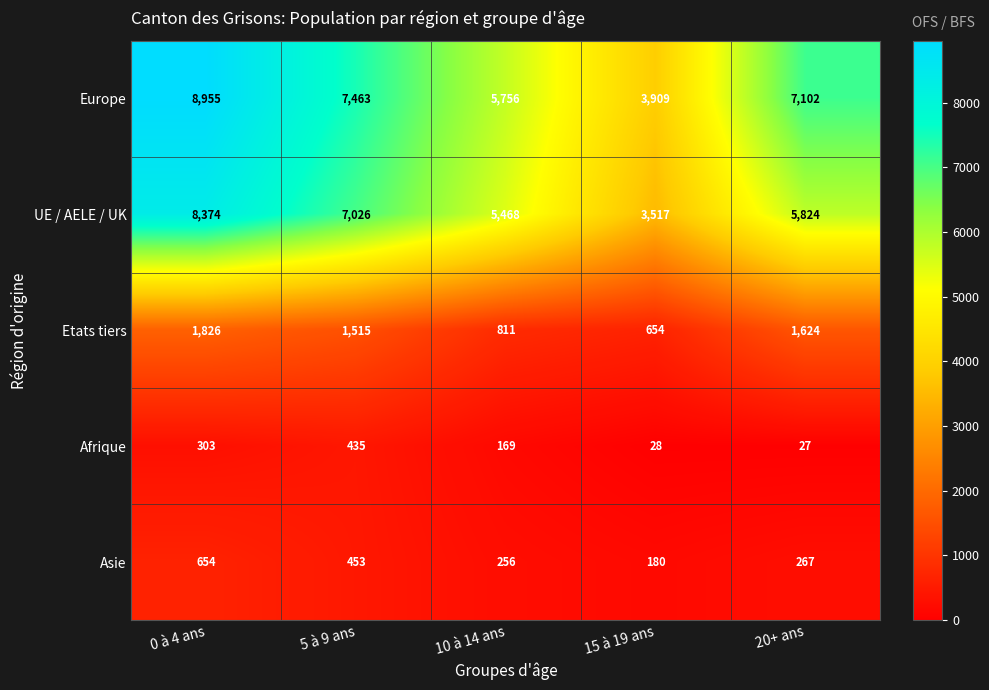

Where does the Asie series first go above 267?

0 à 4 ans